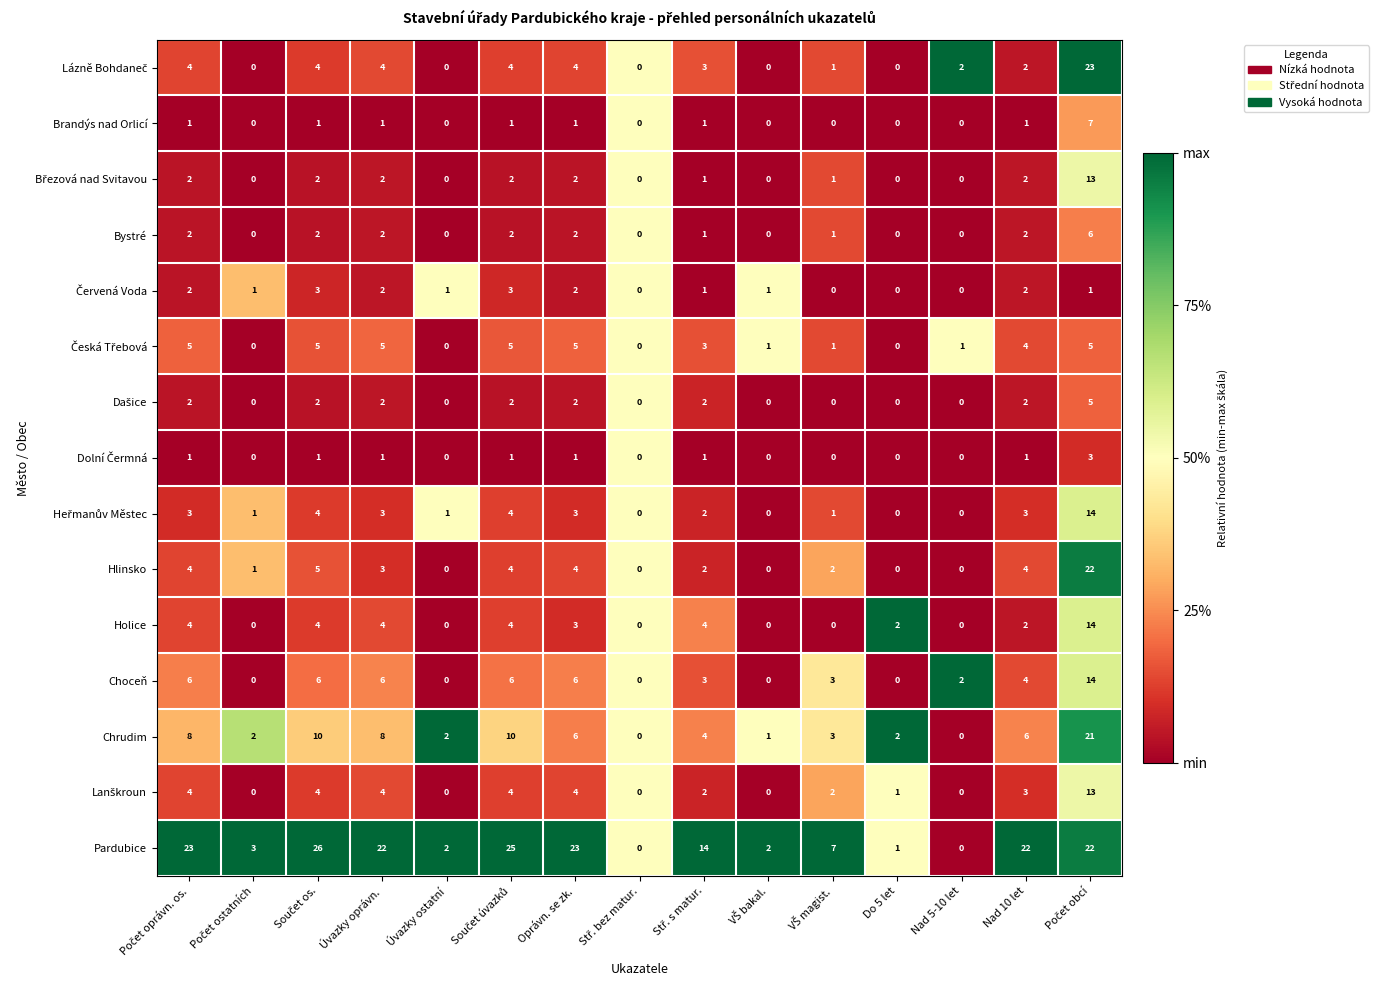

How many distinct data groups are displayed?

15